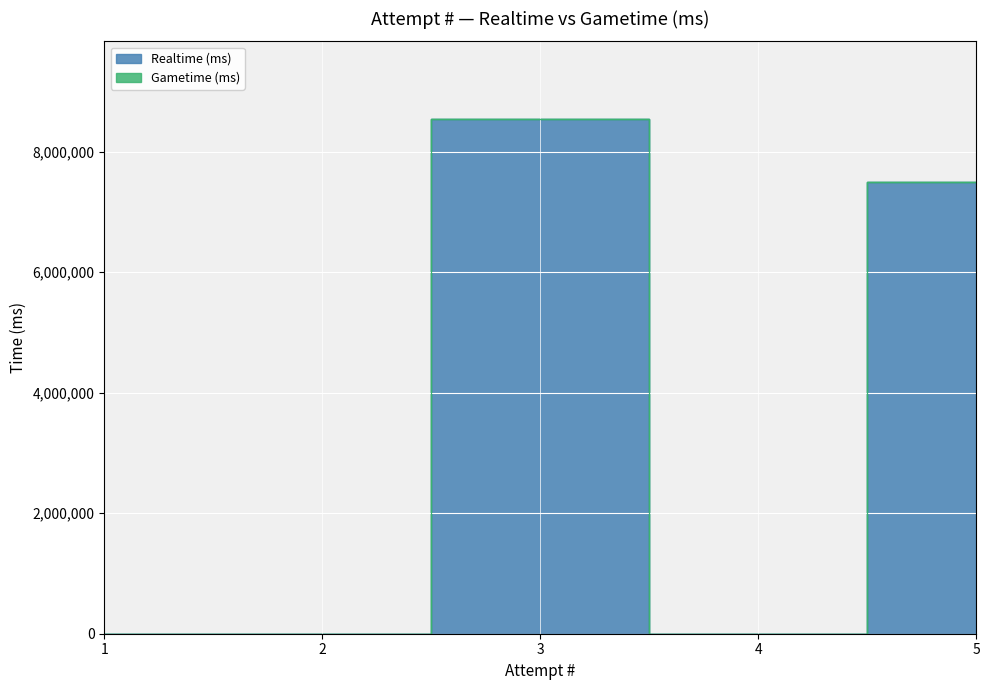

What is the change in value from 1 to 3?

+8545691